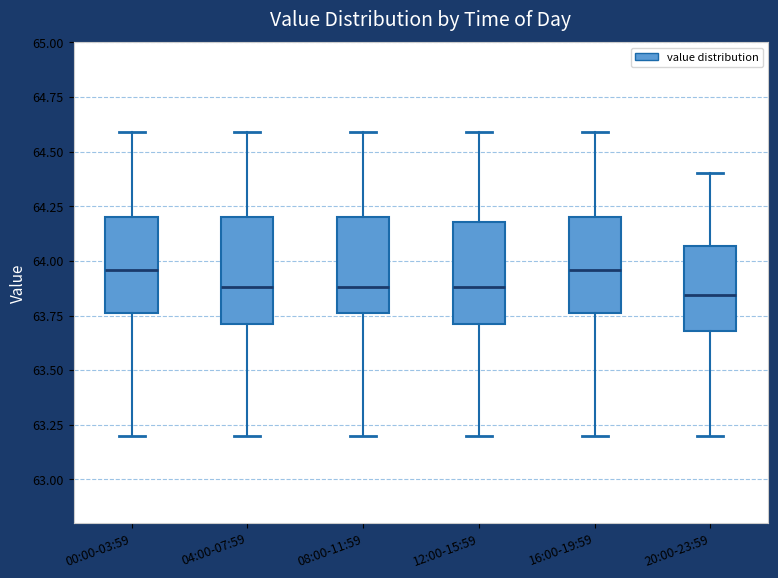

Where does the lower whisker of the box for 20:00-23:59 end on the y-axis? The values are not printed on the chart, so give them approximately, as read against the axis.

63.20